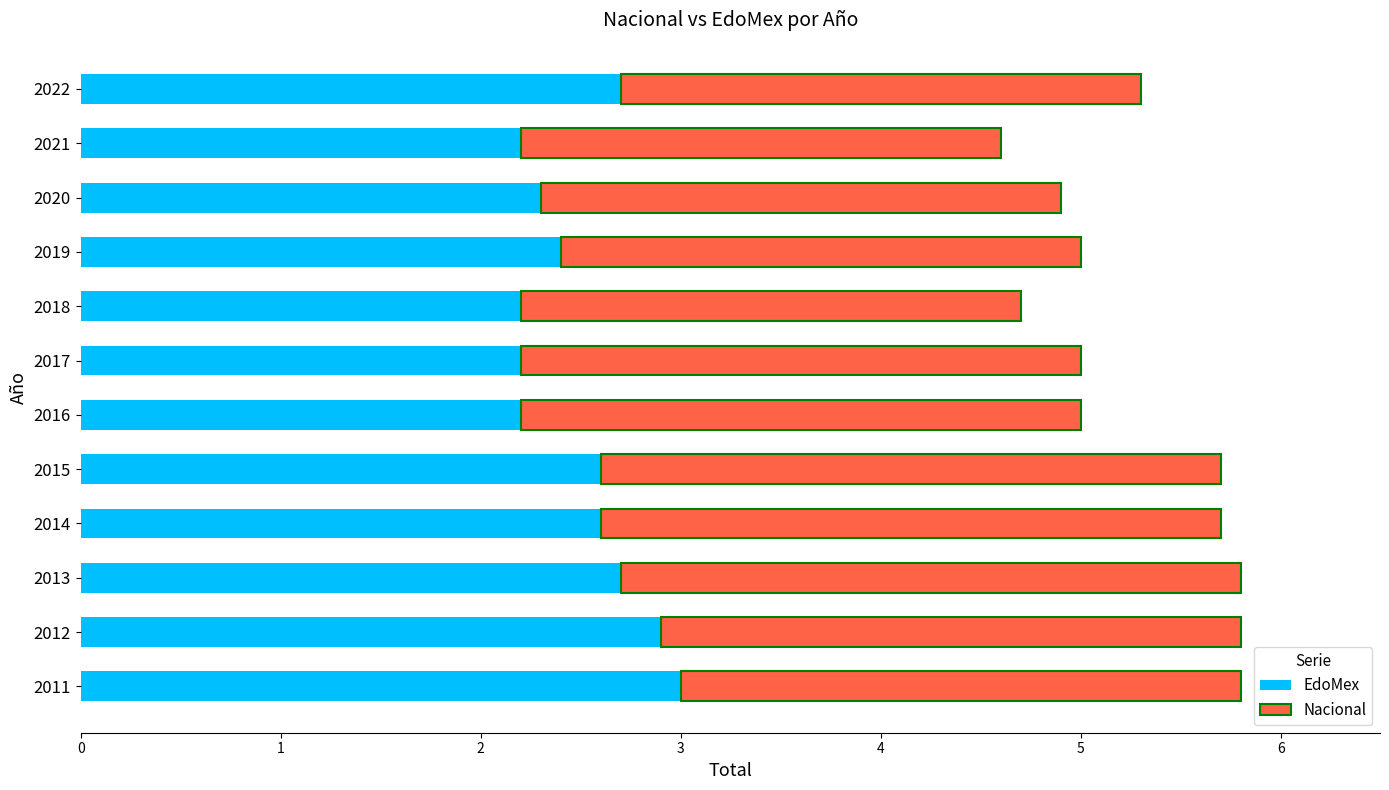

What is the highest value of the EdoMex series?

3.0